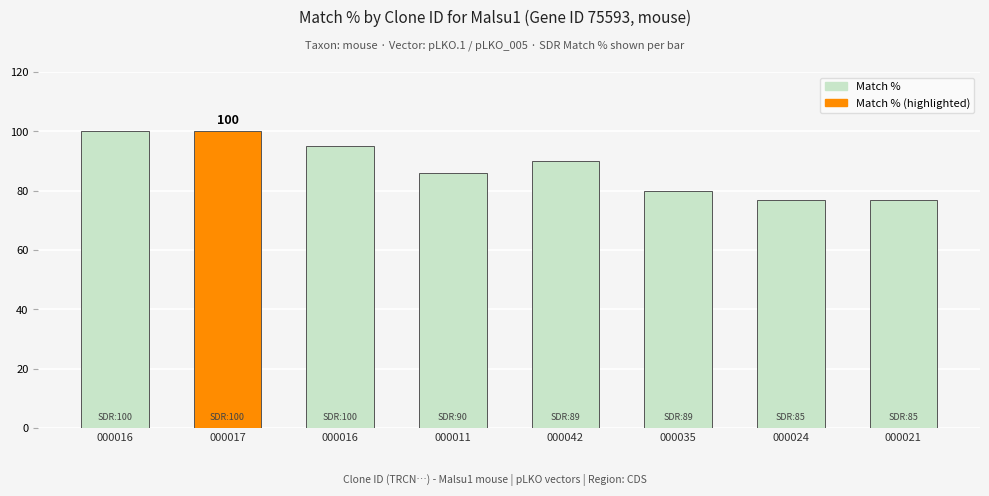

What is the greatest value displayed?

100